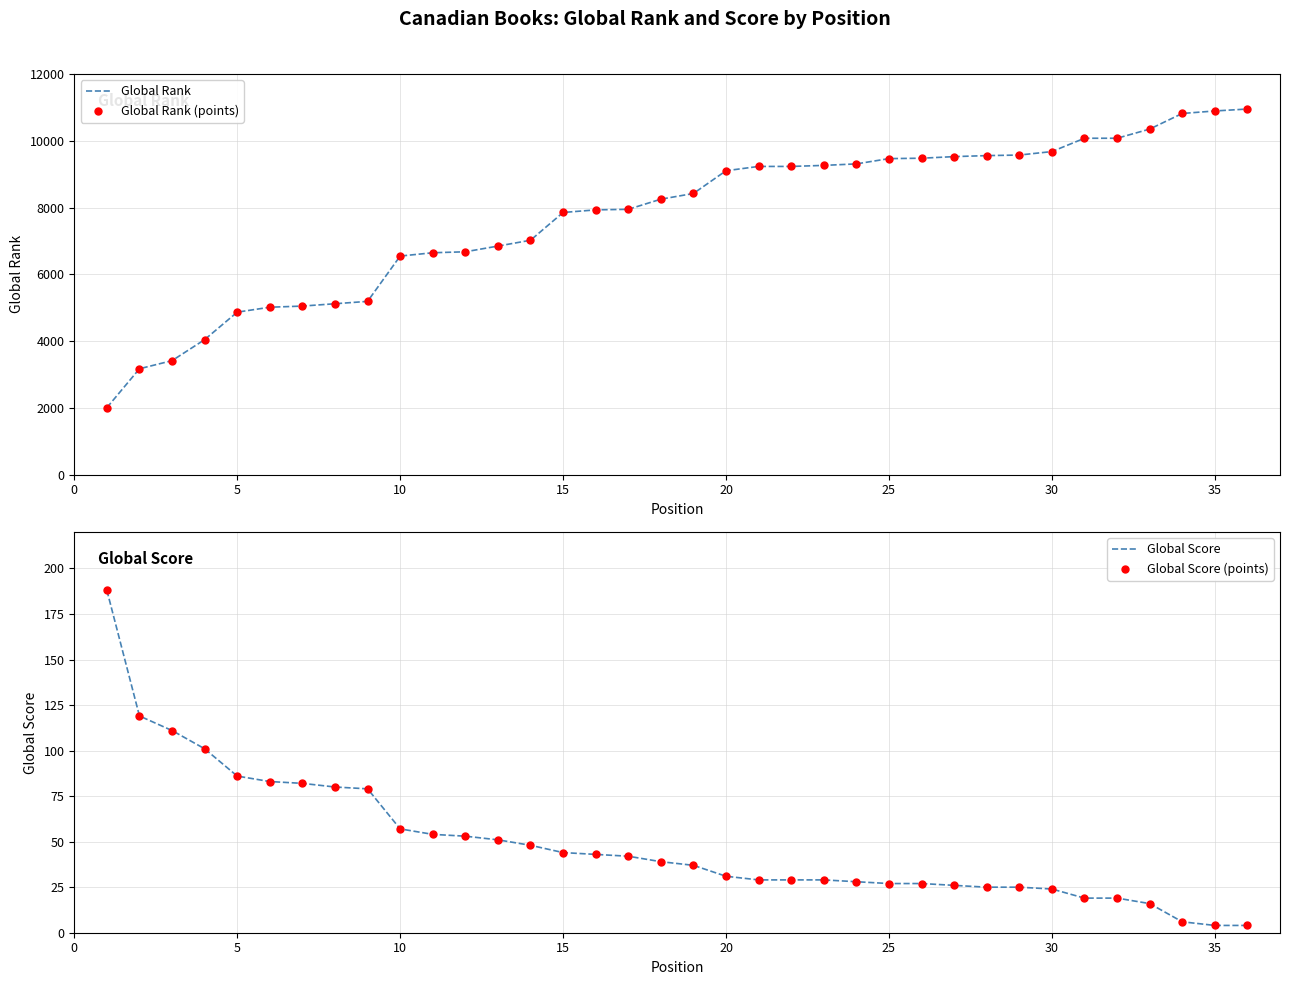

At how many categories does at least one series exceed 4432?

32